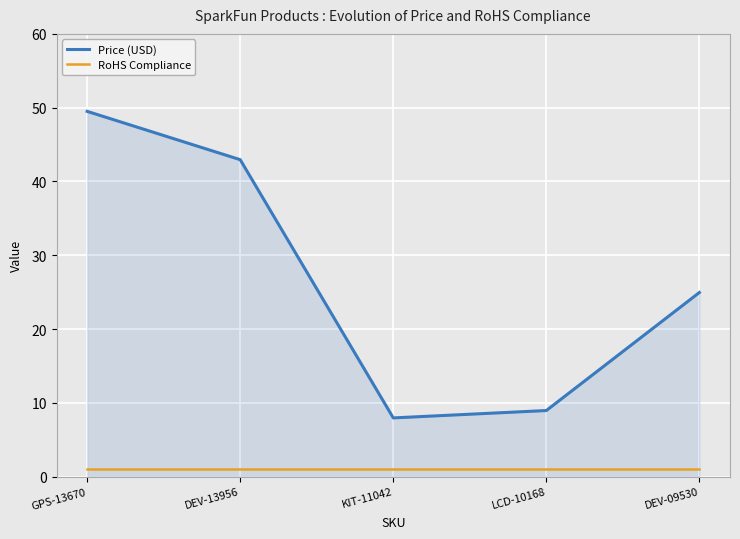

Is the value of RoHS Compliance at LCD-10168 greater than the value of Price (USD) at LCD-10168?

No